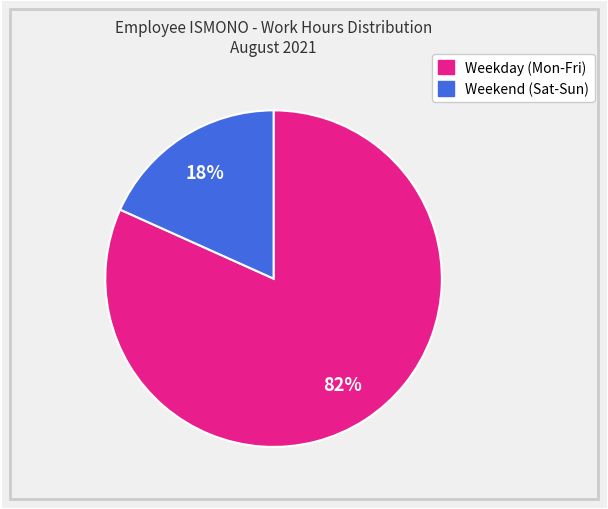

How many segments does this pie chart have?

2